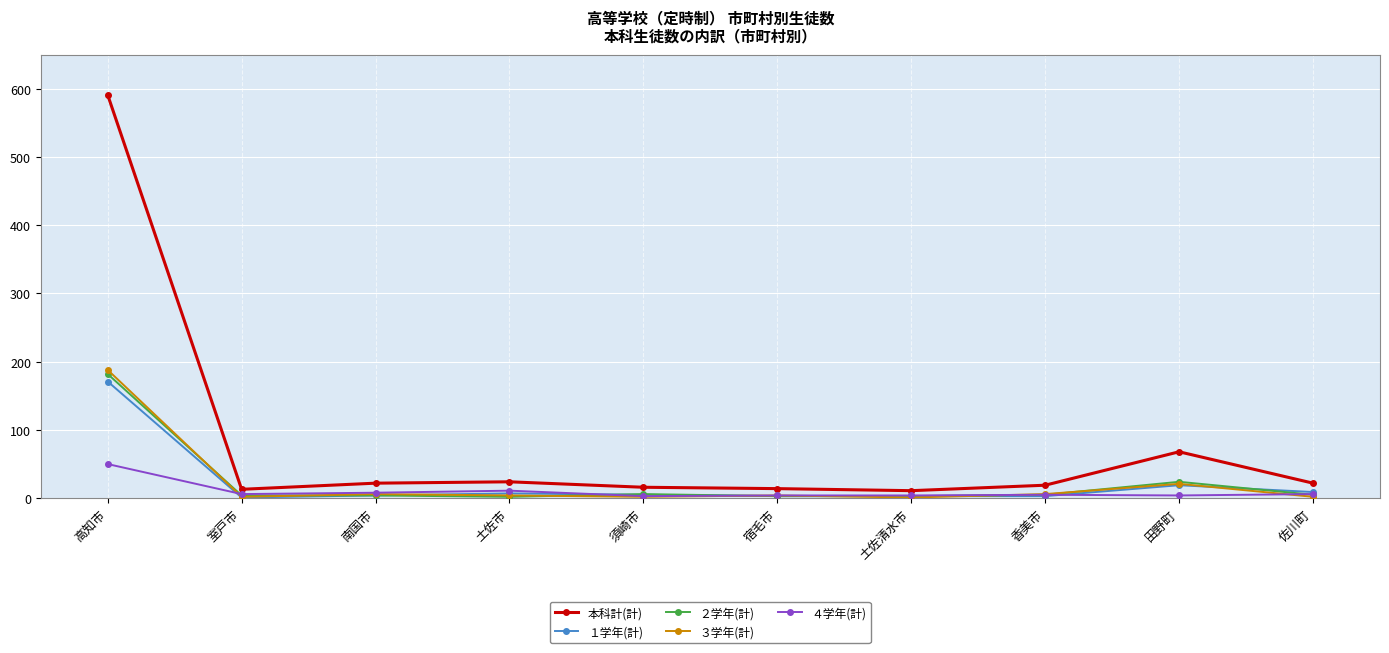

The ３学年(計) series shows 188 at 高知市. True or false?

True